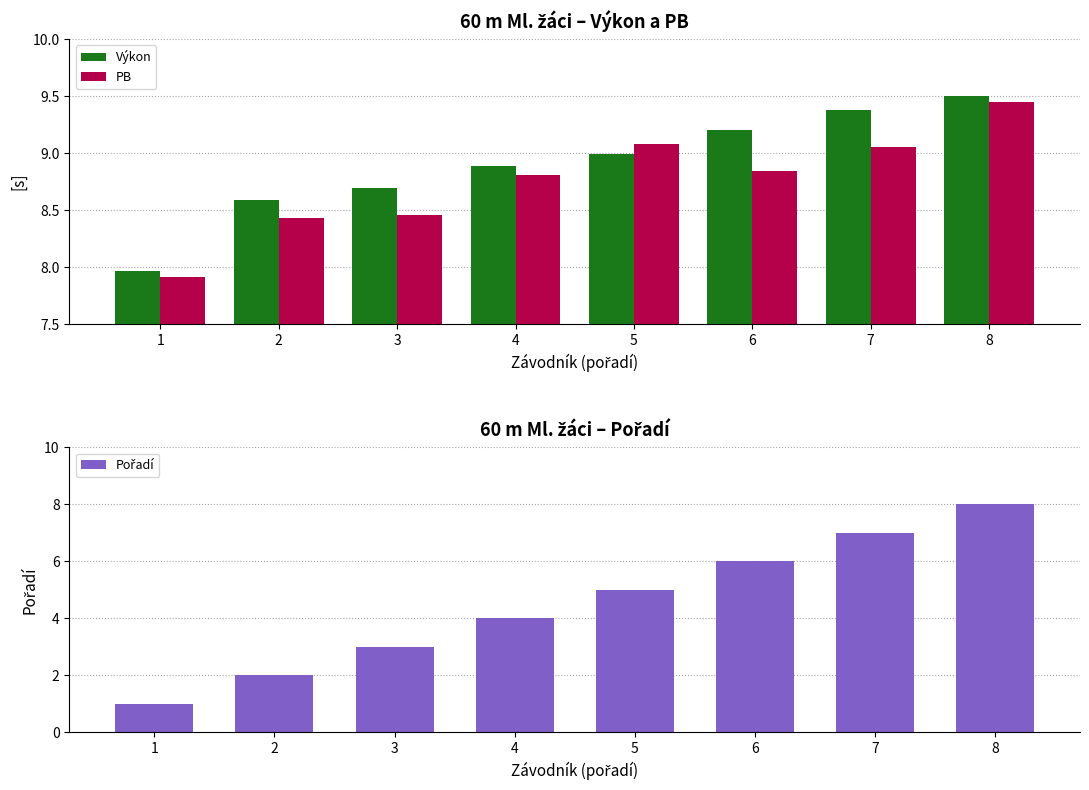

What are all the series names shown in the legend?

Výkon, PB, Pořadí